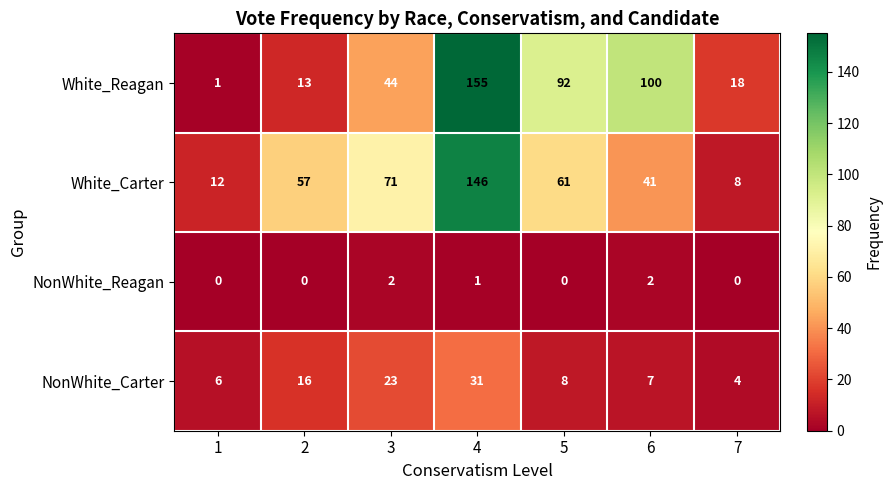

What is the total value across all series at 6?

150